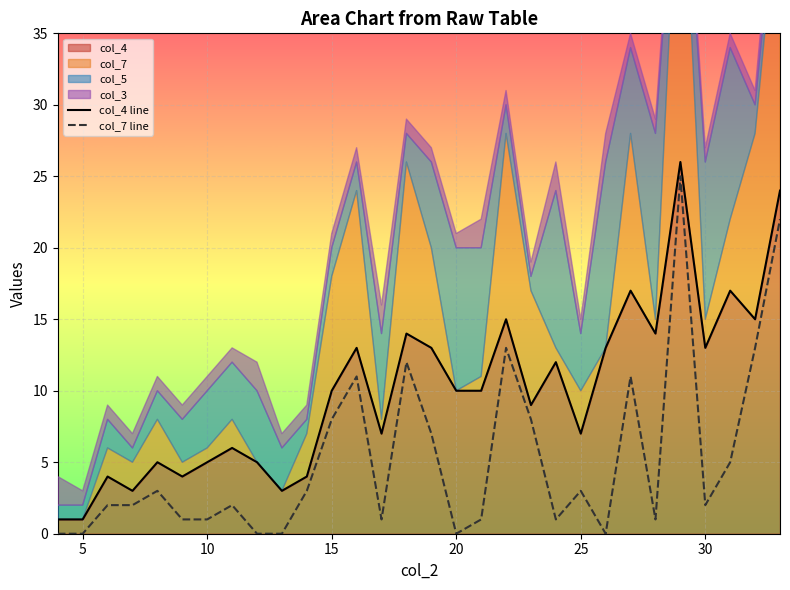

In col_4 line, how many points are lower than both neighbors (excluding endpoints)?

9